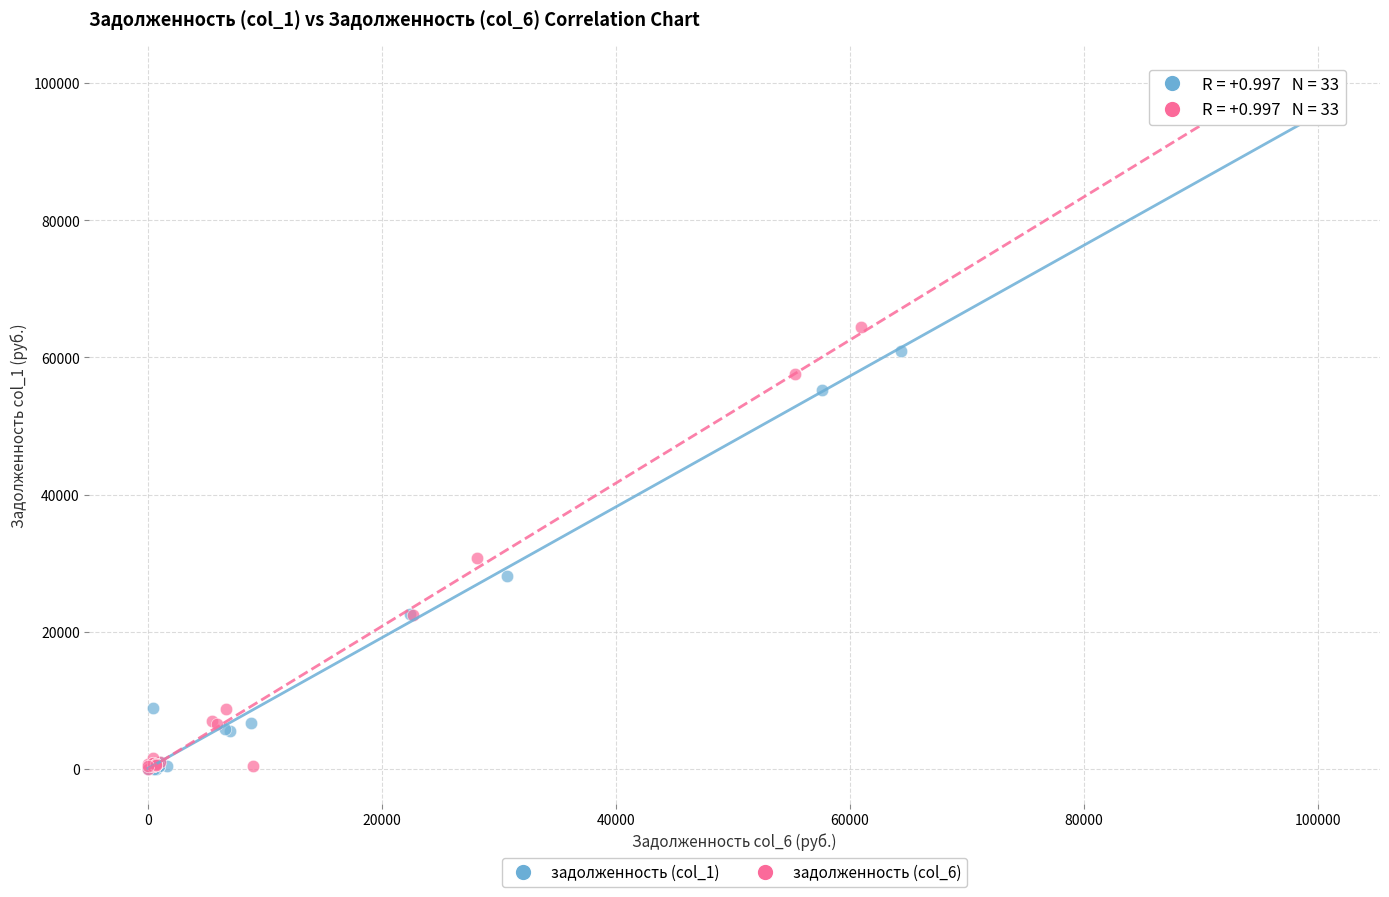

Which series has the widest spread of Y values?

задолженность (col_6)